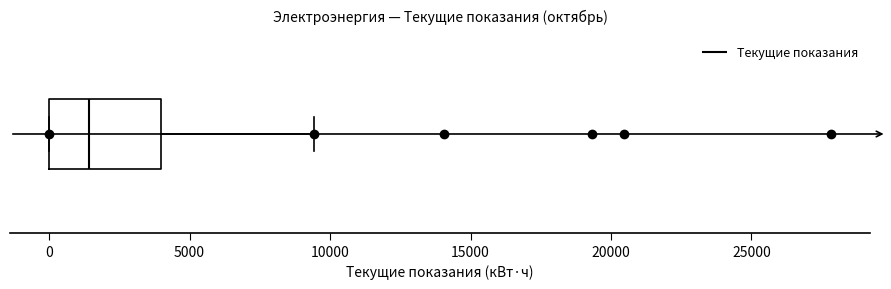

Read this box plot against the x-axis: the position of the median line, the range covered by the box, and the ends of both whiskers. The values are not printed on the chart, so give them approximately, as read against the axis.

median 1500, box 0 to 4000, whiskers 0 to 9500